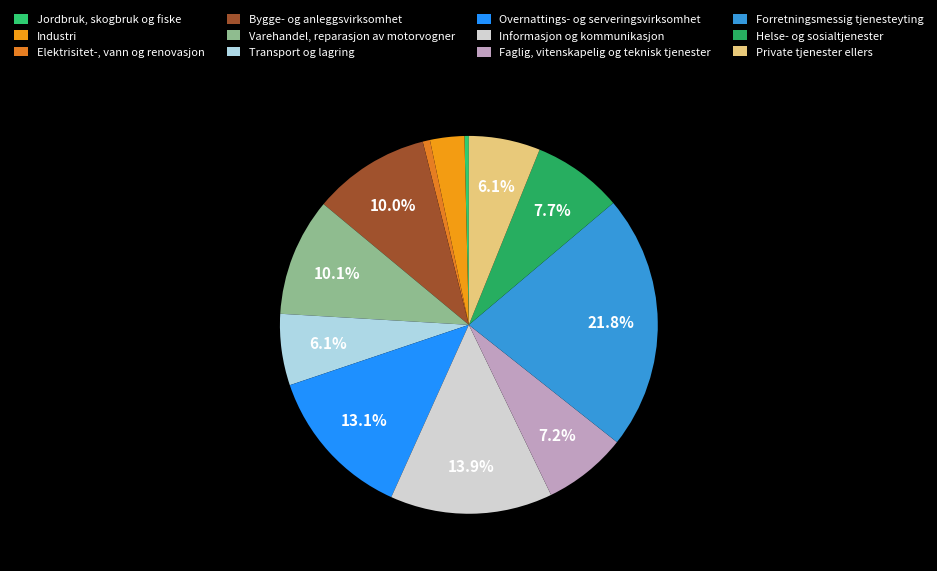

True or false: Transport og lagring accounts for 6% of the total.

True